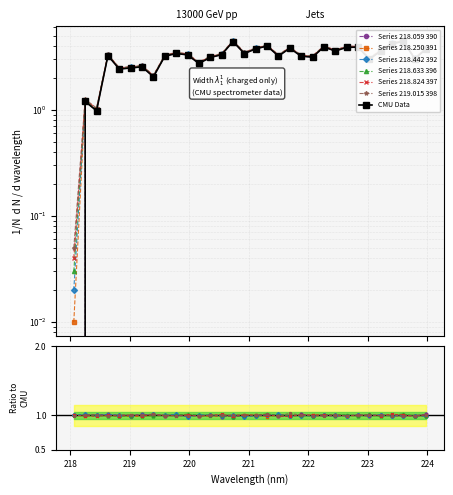

List the labels in order of value, largest first.

223.5987, 220.7354, 223.408, 221.3083, 222.263, 222.8355, 222.6447, 221.6902, 221.1174, 223.9802, 222.4538, 223.2172, 219.7801, 220.9264, 220.5444, 219.9712, 218.6332, 221.4993, 221.8812, 219.589, 222.0721, 220.3533, 223.7895, 223.0264, 220.1623, 219.2067, 219.0156, 218.8244, 219.3979, 218.2508, 218.442, 218.0596